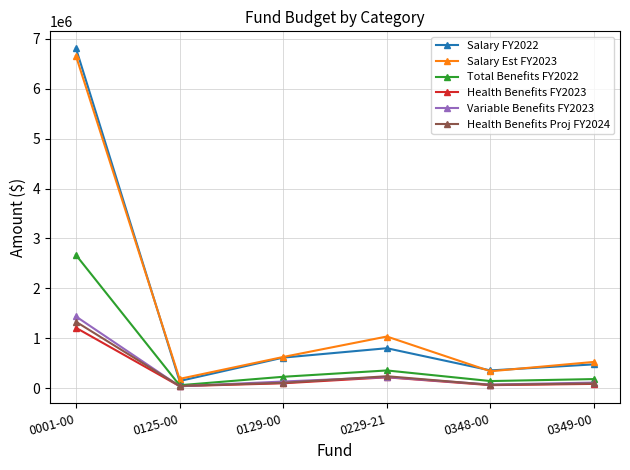

At which label does Salary FY2022 reach its peak?

0001-00